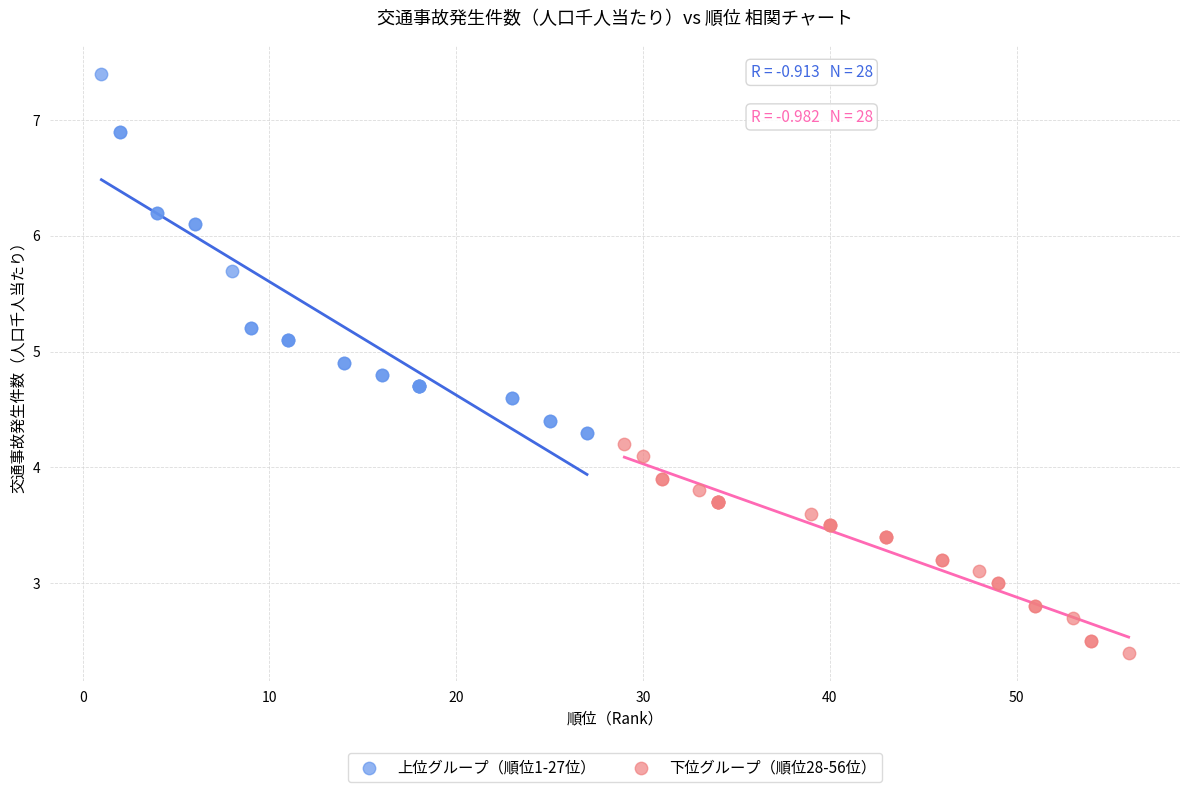

Which series reaches the minimum Y coordinate?

下位グループ（順位28-56位）